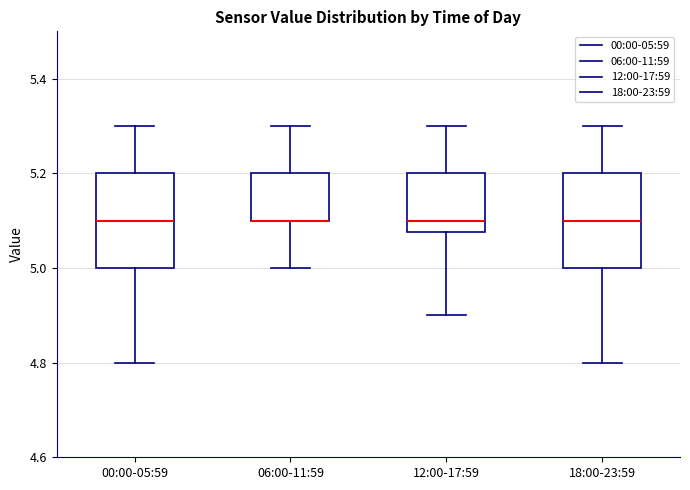

Where does the lower whisker of the box for 00:00-05:59 end on the y-axis? The values are not printed on the chart, so give them approximately, as read against the axis.

4.80